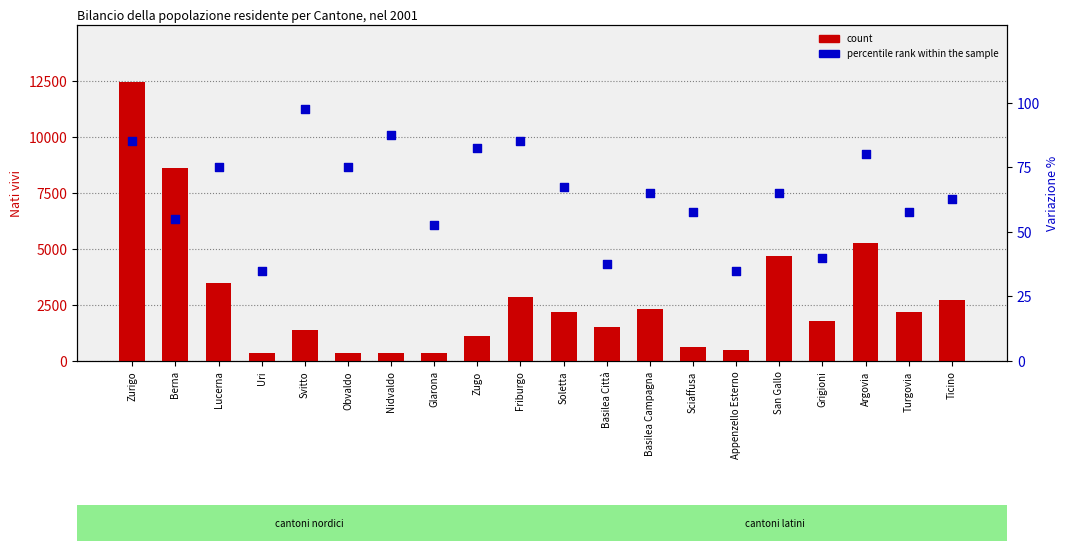

What is the total value across all series at San Gallo?

4761.0